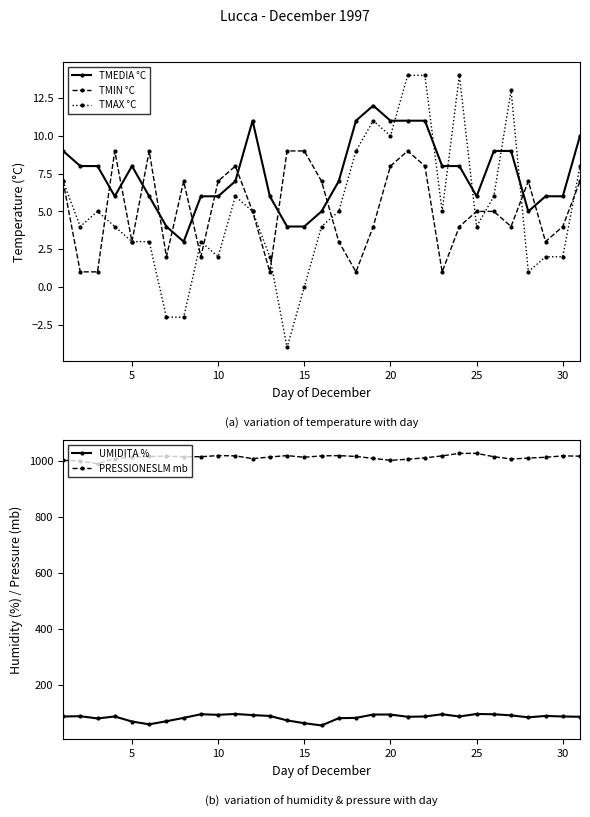

Is the value of TMEDIA °C at 20 greater than the value of TMAX °C at 20?

Yes